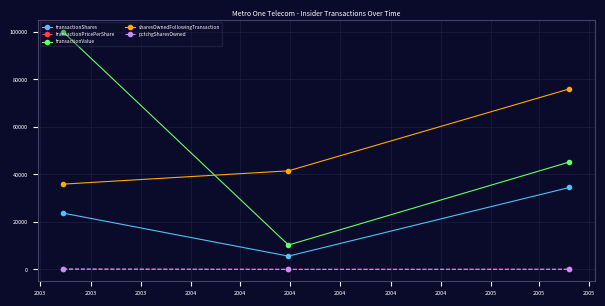

What is the value of the transactionShares point at the 2nd from the left?

5600.0